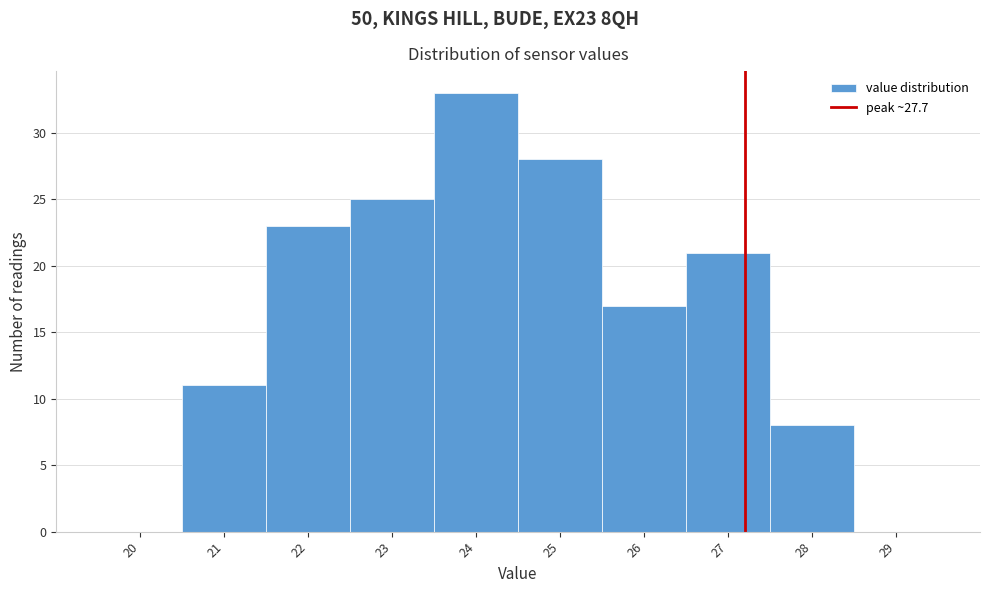

Reading left to right, list all the values displayed in this chart.

20=0	21=11	22=23	23=25	24=33	25=28	26=17	27=21	28=8	29=0